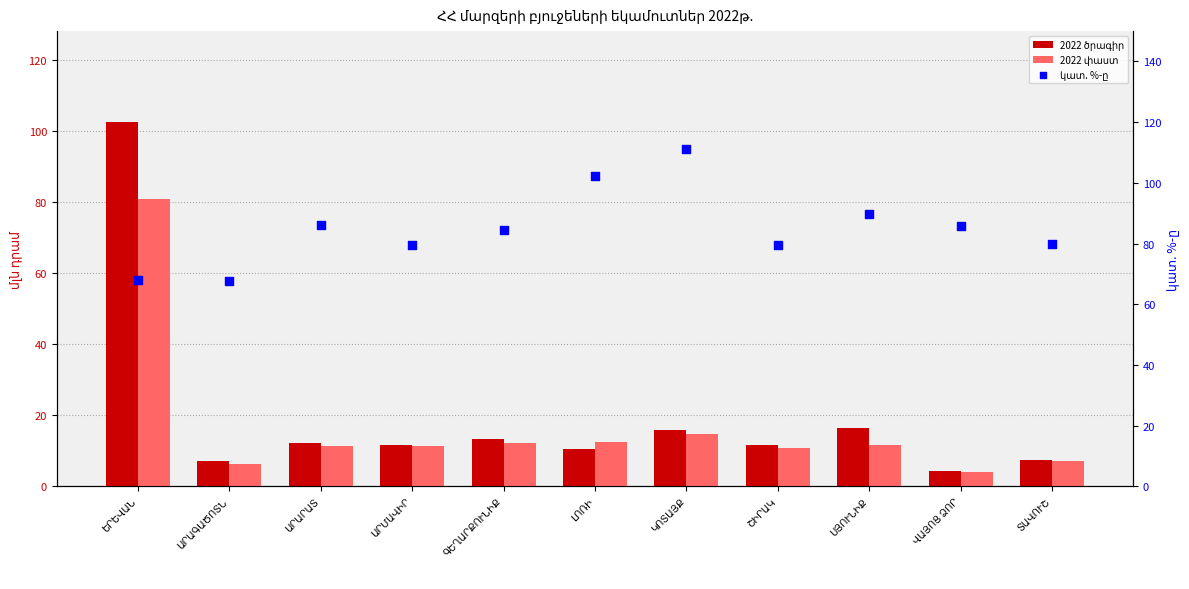

Which series has the largest total across all categories?

կատ. %-ը